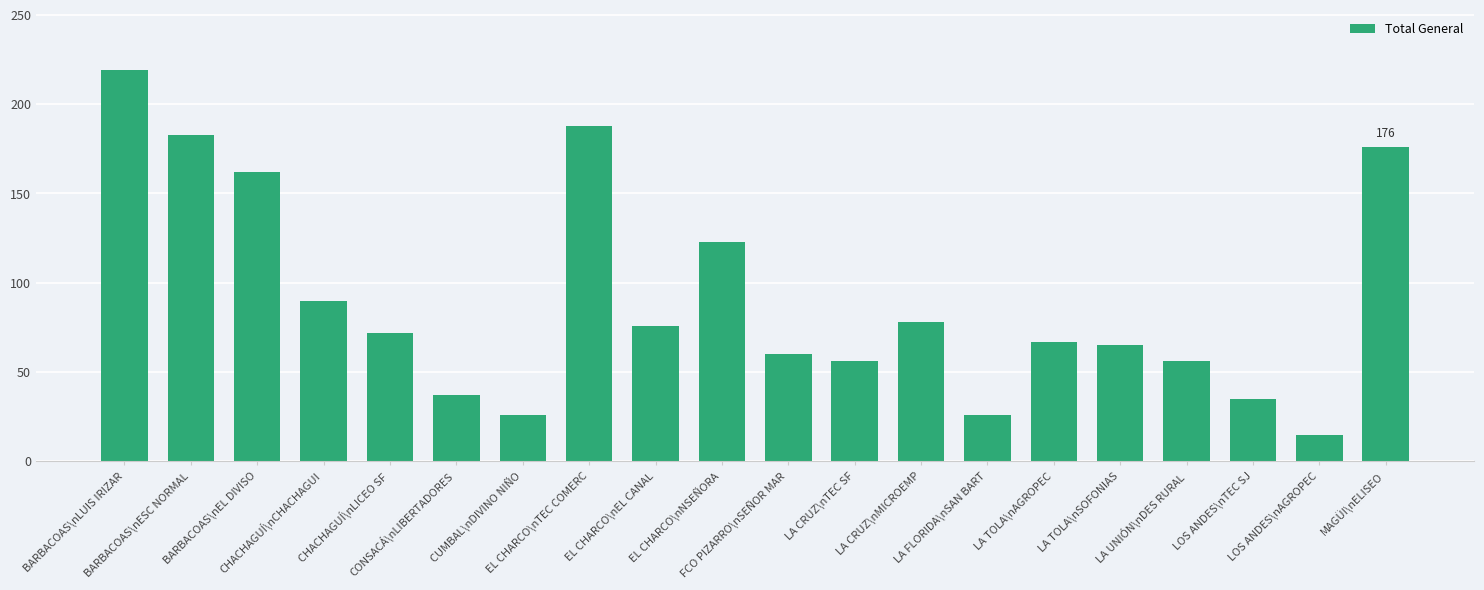

True or false: the data shows 90 at CHACHAGUÍ\nCHACHAGUI.

True